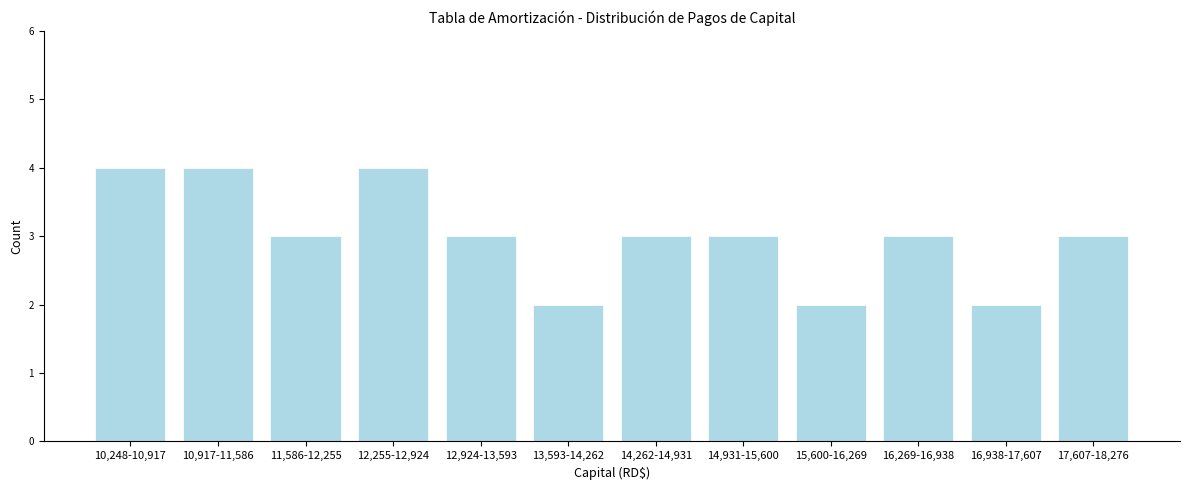

Reading right to left, list all the values displayed in this chart.

3	2	3	2	3	3	2	3	4	3	4	4